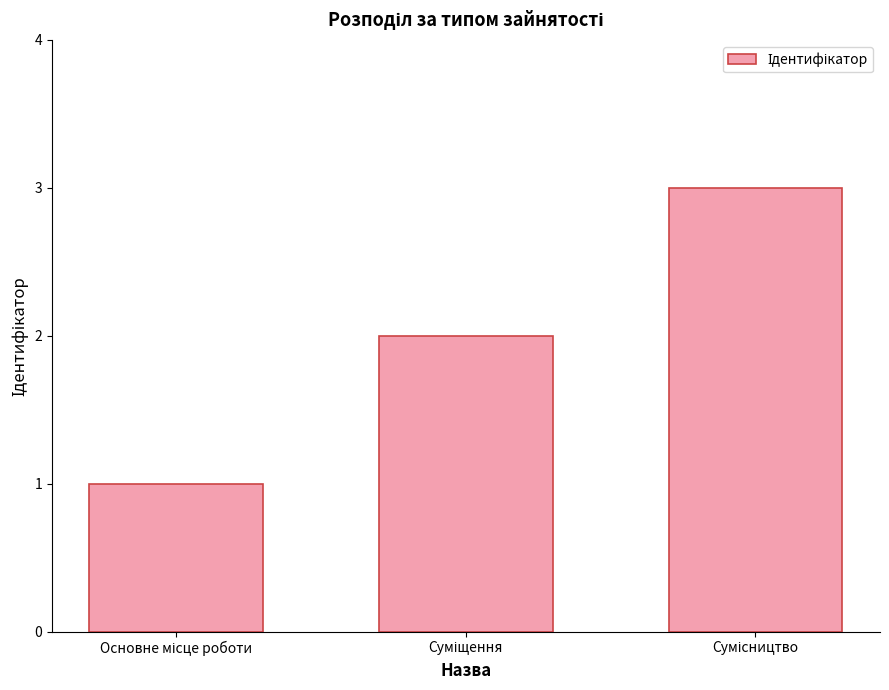

How many values are between 1 and 3?

3